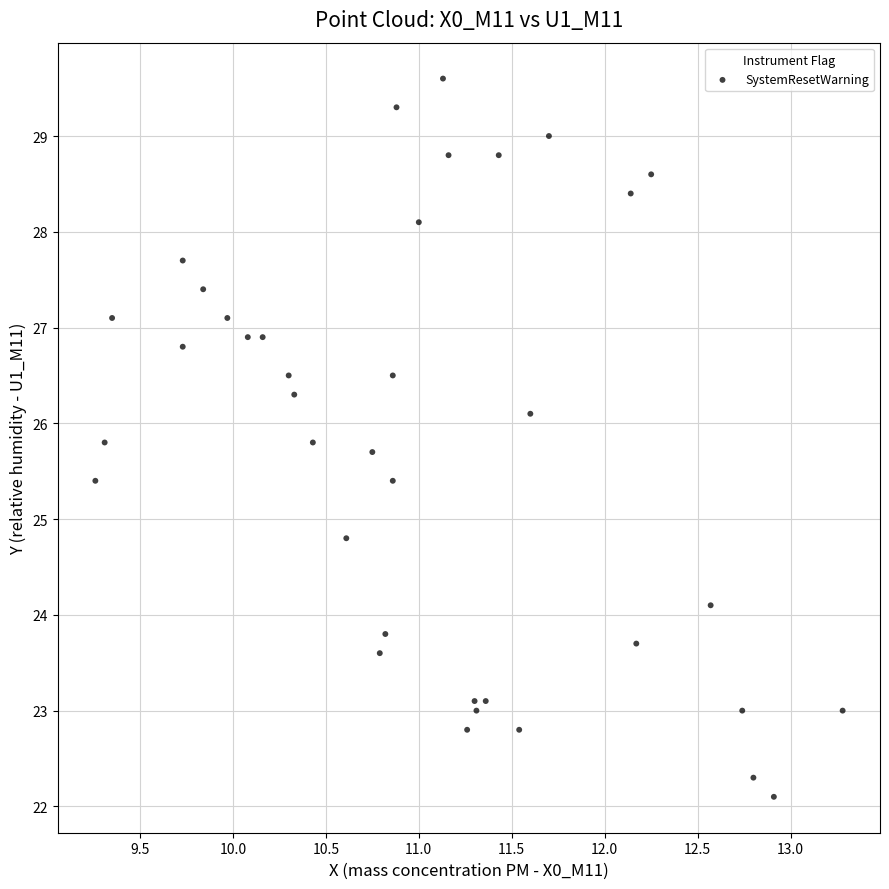

What is the range of Y values (max minus min)?

7.5